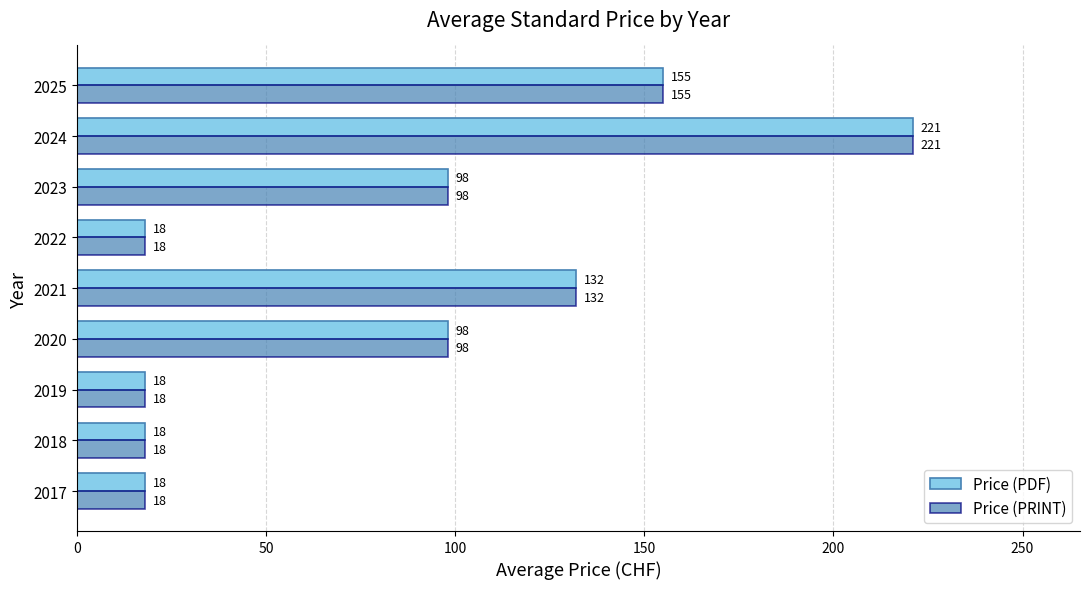

At which label is Price (PDF) closest to 119?

2021